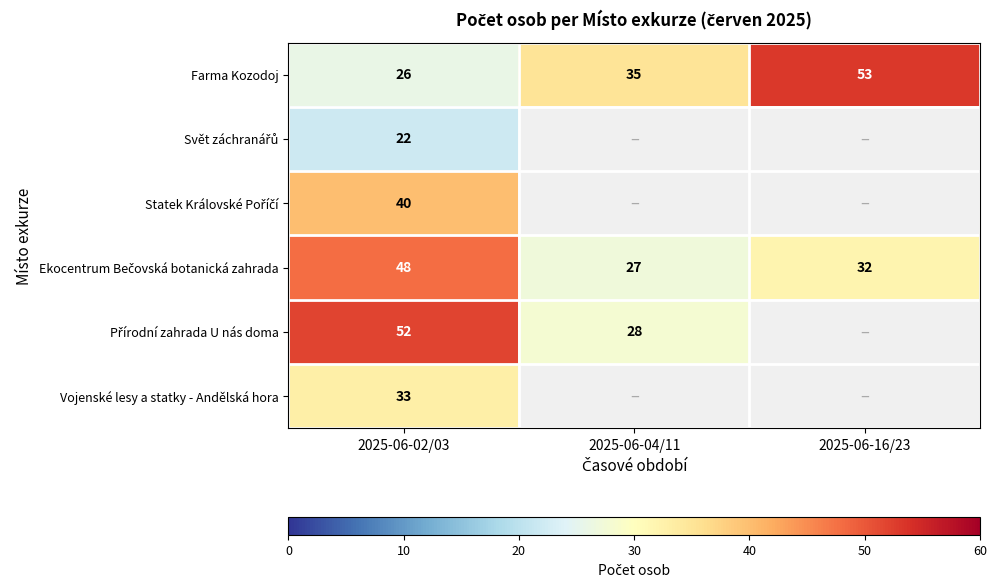

At which category is the sum across all series the highest?

2025-06-02/03